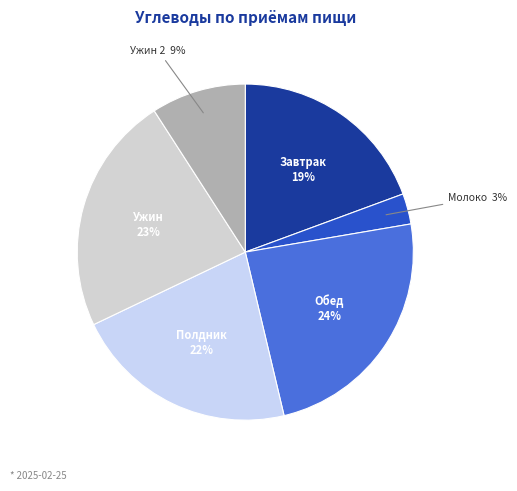

To the nearest percent, what is the difference between the largest and smallest slice percentages?

21%